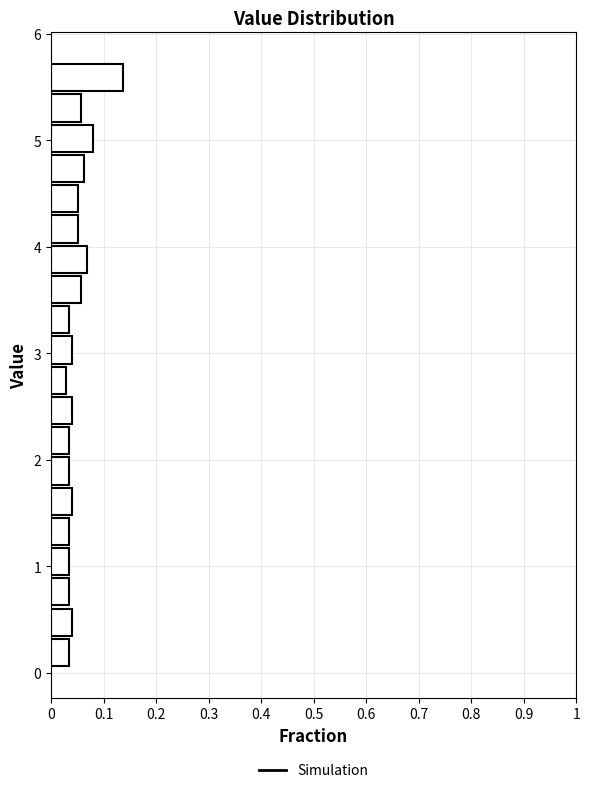

Around what value on the y-axis is the longest bar? Give the approximate position of its centre, as read against the axis.

5.6